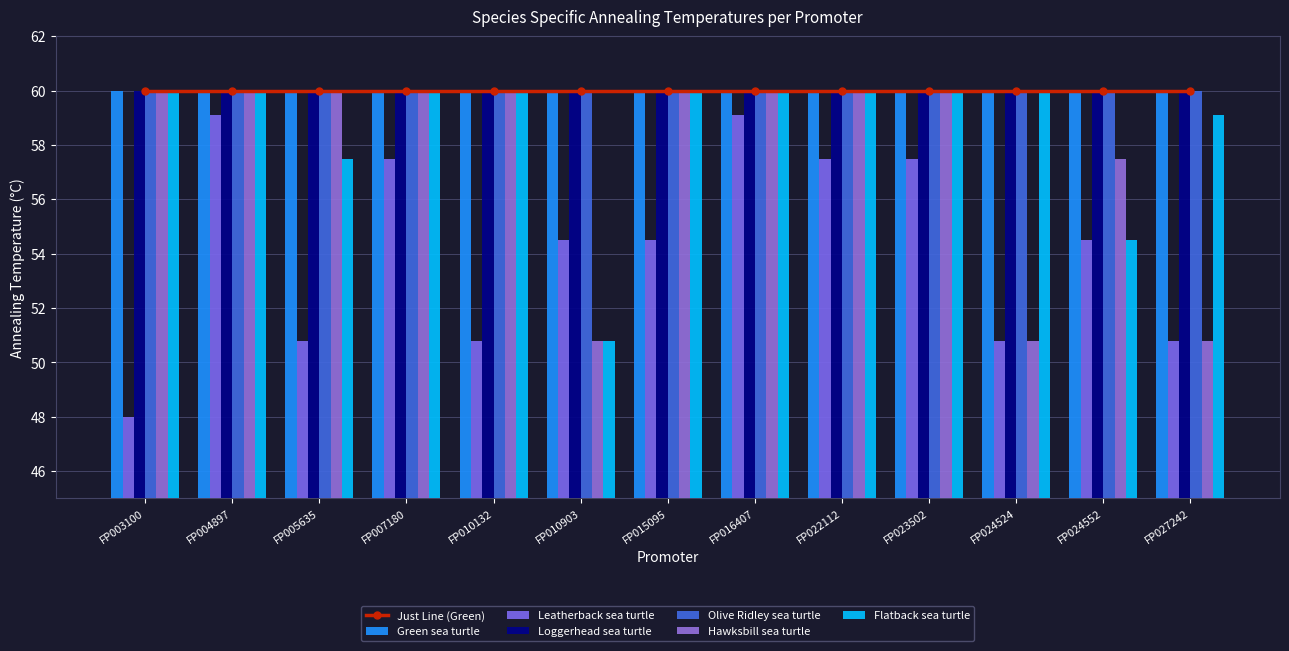

List the labels in order of Hawksbill sea turtle value, largest first.

FP003100, FP004897, FP005635, FP007180, FP010132, FP015095, FP016407, FP022112, FP023502, FP024552, FP010903, FP024524, FP027242